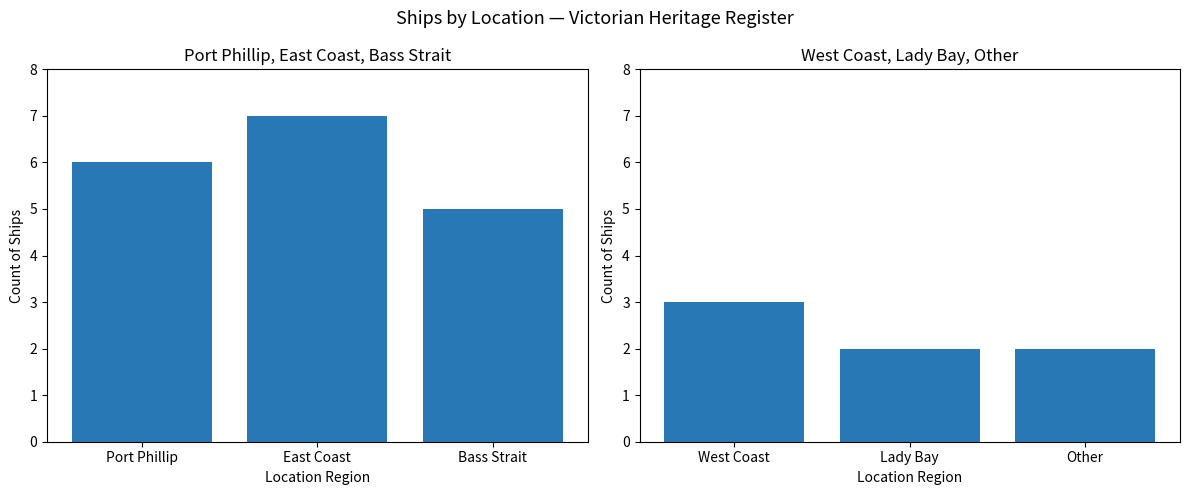

Which series has the largest total across all categories?

Port Phillip / East Coast / Bass Strait